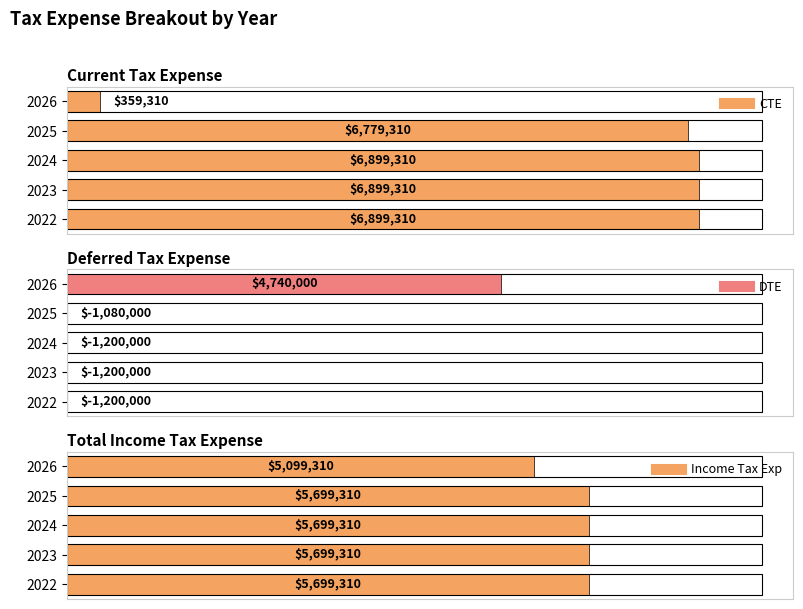

The value of Income Tax Exp at 2024 is 1763789. True or false?

False